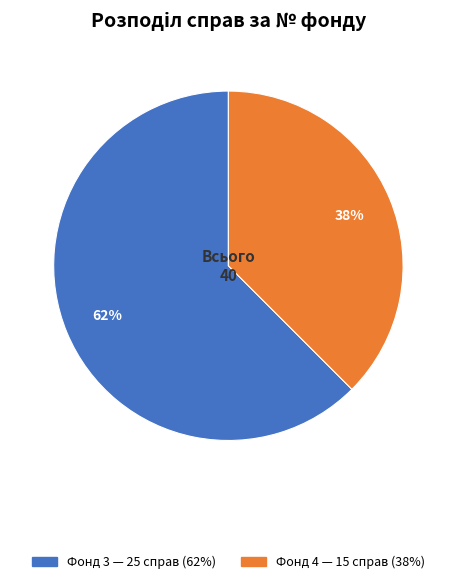

Is there a majority slice in this chart?

Yes